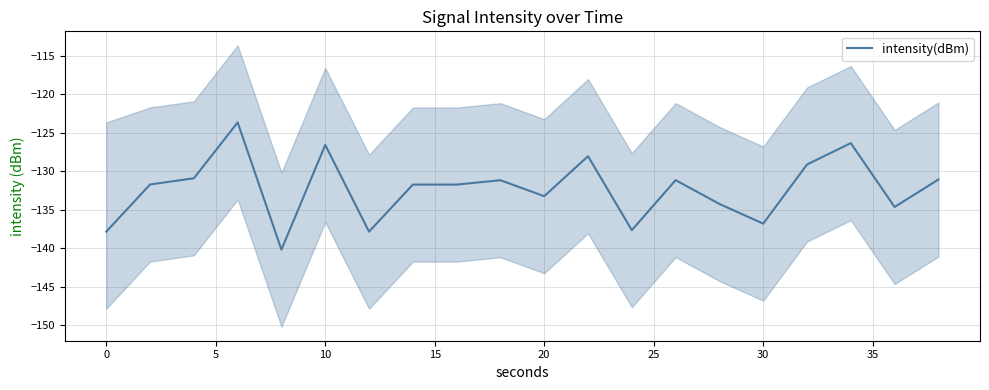

What is the highest value of the intensity(dBm) series?

-123.7